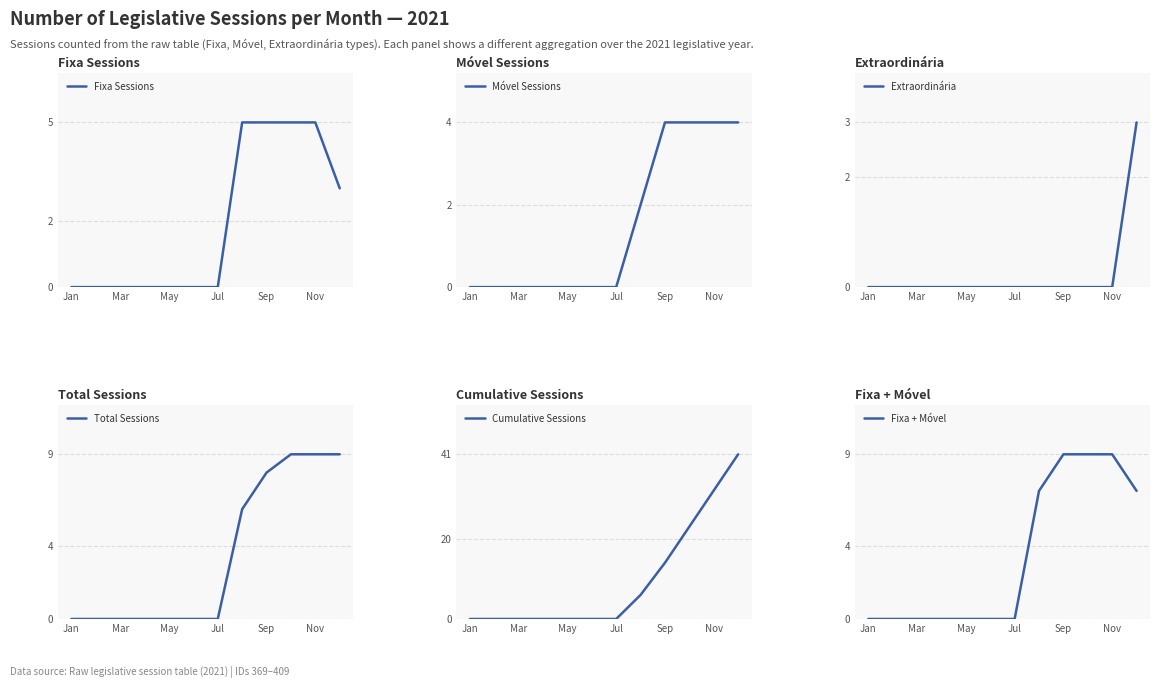

What are all the series names shown in the legend?

Fixa Sessions, Móvel Sessions, Extraordinária, Total Sessions, Cumulative Sessions, Fixa + Móvel